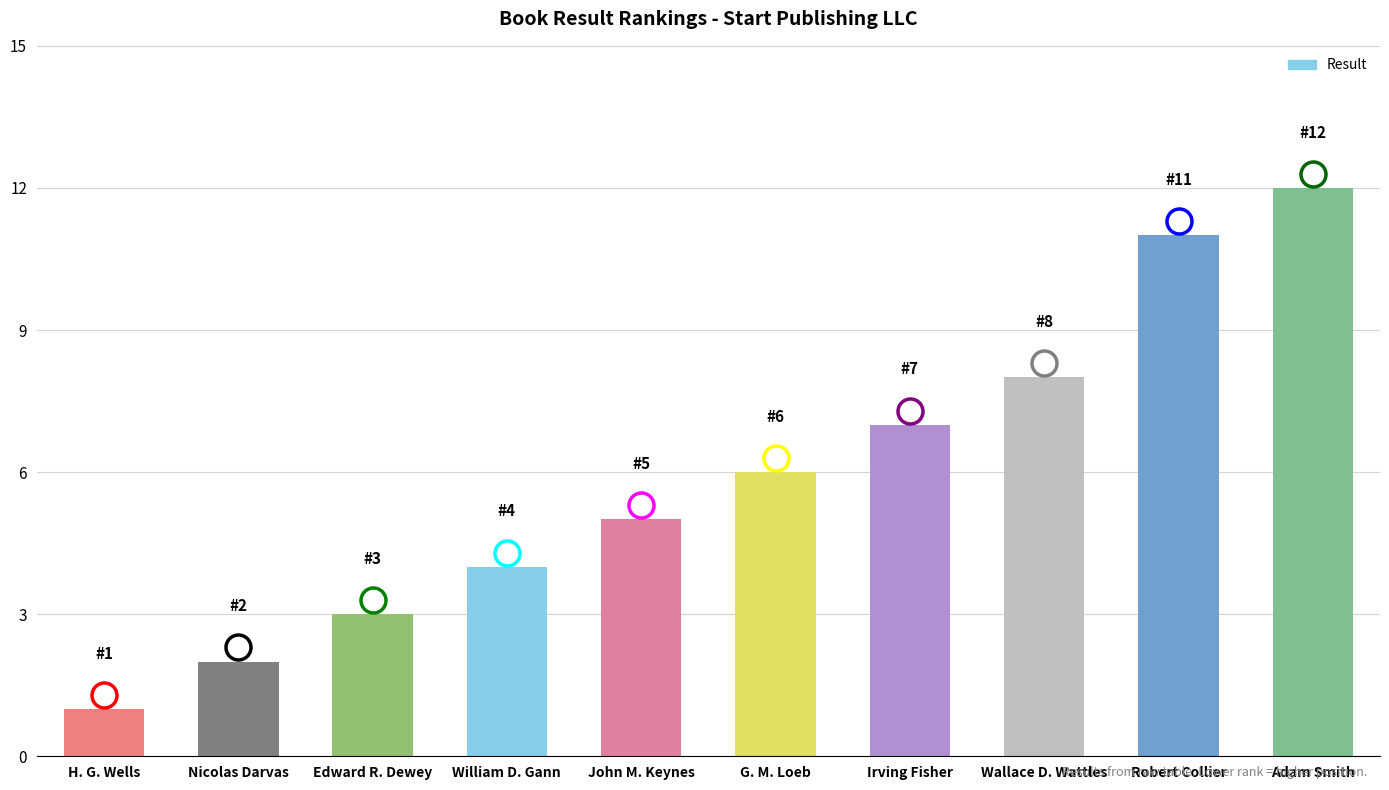

What value does the data have at William D. Gann?

4